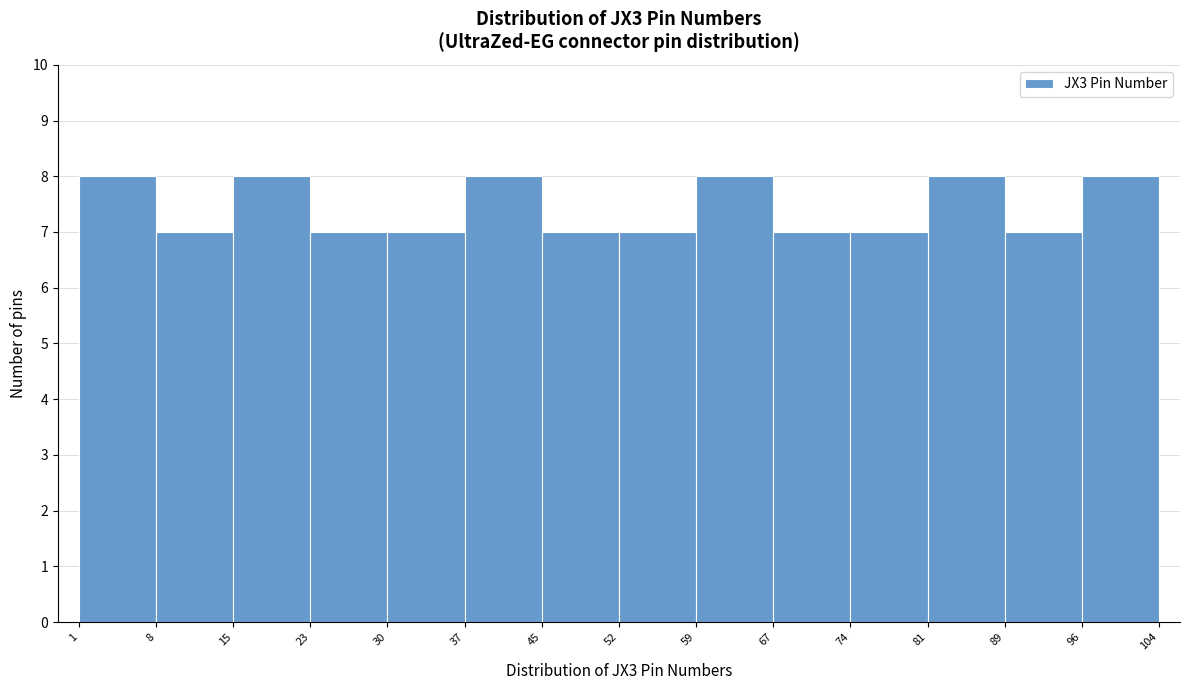

Reading left to right, transcribe this chart: for each bar, give the range it covers on the x-axis and its height. The values are not printed on the chart, so give them approximately, as read against the axis.

1 to 8: 8
8 to 15: 7
15 to 23: 8
23 to 30: 7
30 to 37: 7
37 to 45: 8
45 to 52: 7
52 to 59: 7
59 to 67: 8
67 to 74: 7
74 to 81: 7
81 to 89: 8
89 to 96: 7
96 to 104: 8